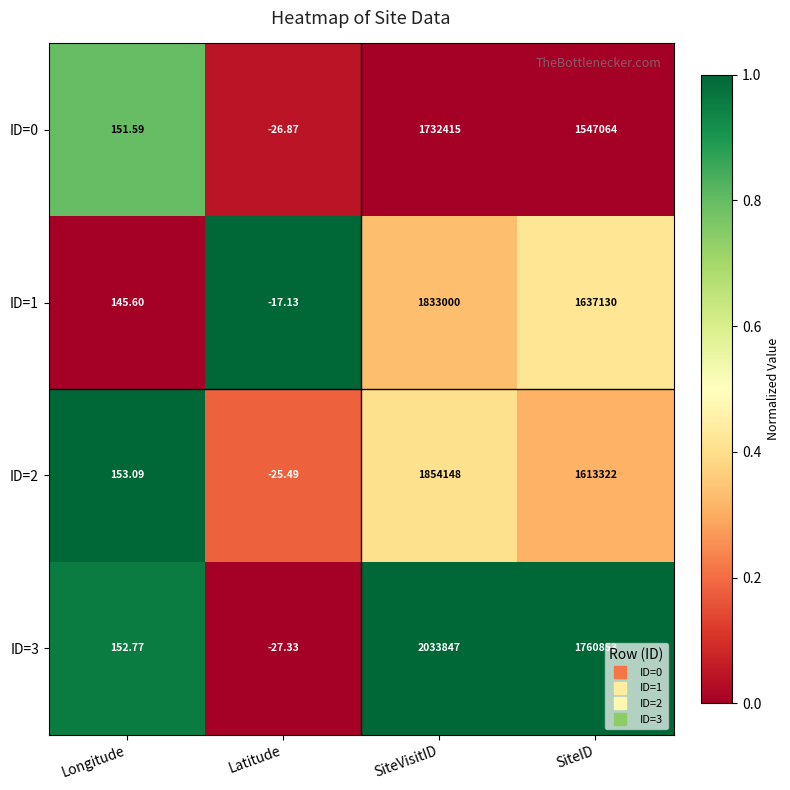

Rank the categories by ID=3 value from lowest to highest.

Latitude, Longitude, SiteID, SiteVisitID